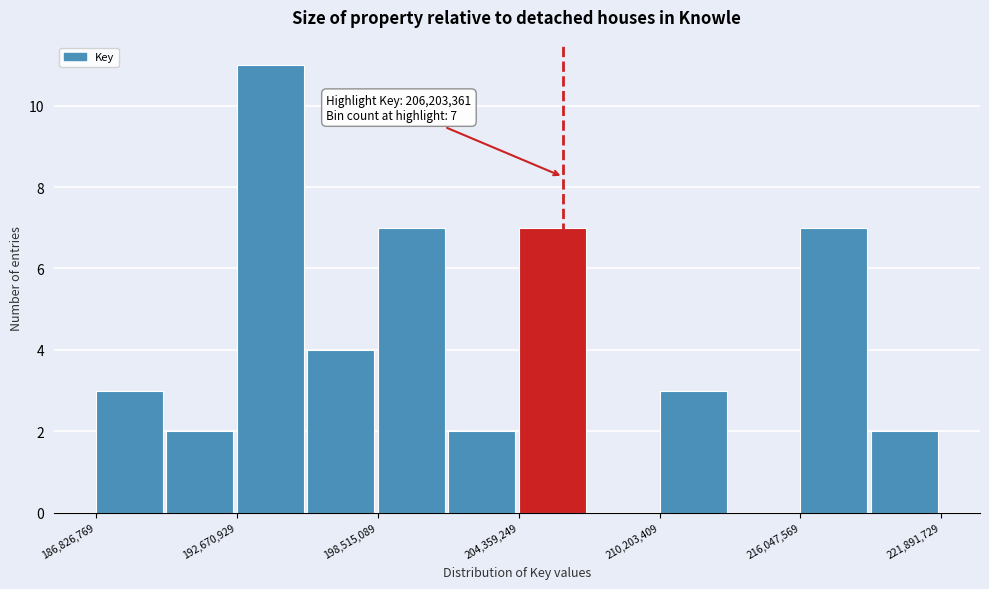

Read against the x-axis, roughly where is the centre of the tallest bar?

194000000